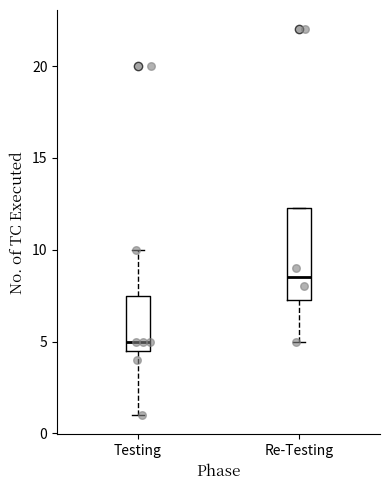

Where does the median line of the box for Re-Testing sit on the y-axis? The values are not printed on the chart, so give them approximately, as read against the axis.

8.5